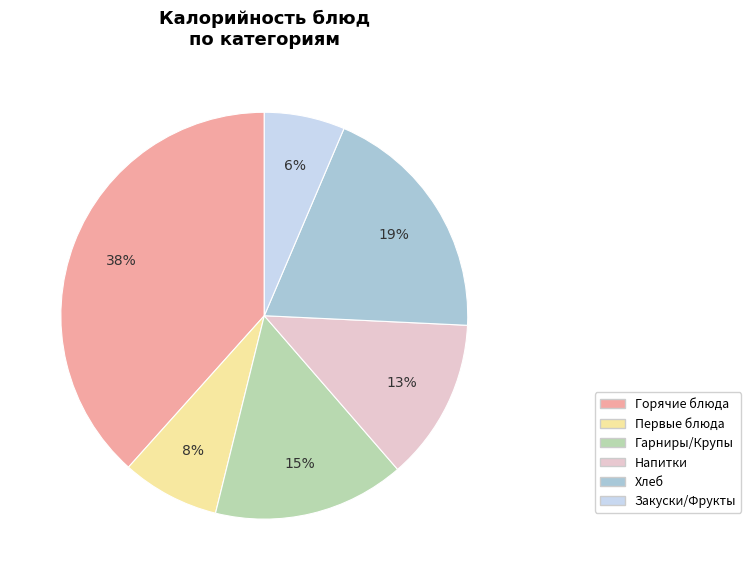

Approximately how many times larger is the value at Закуски/Фрукты compared to Первые блюда?

0.8